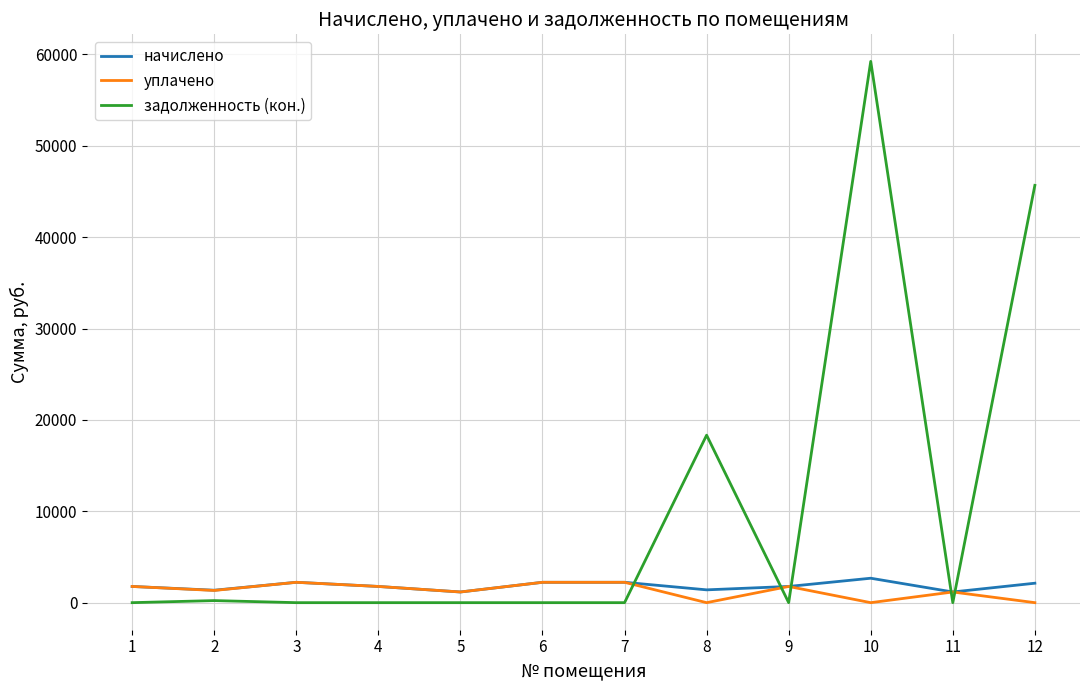

What is the highest value of the задолженность (кон.) series?

59229.1